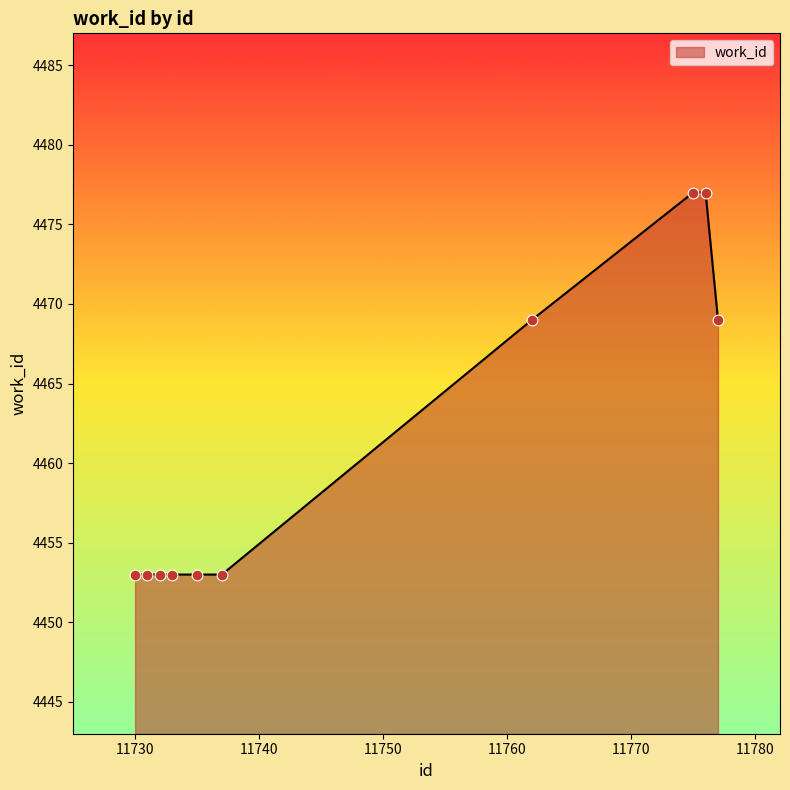

What is the minimum value shown in the chart?

4453